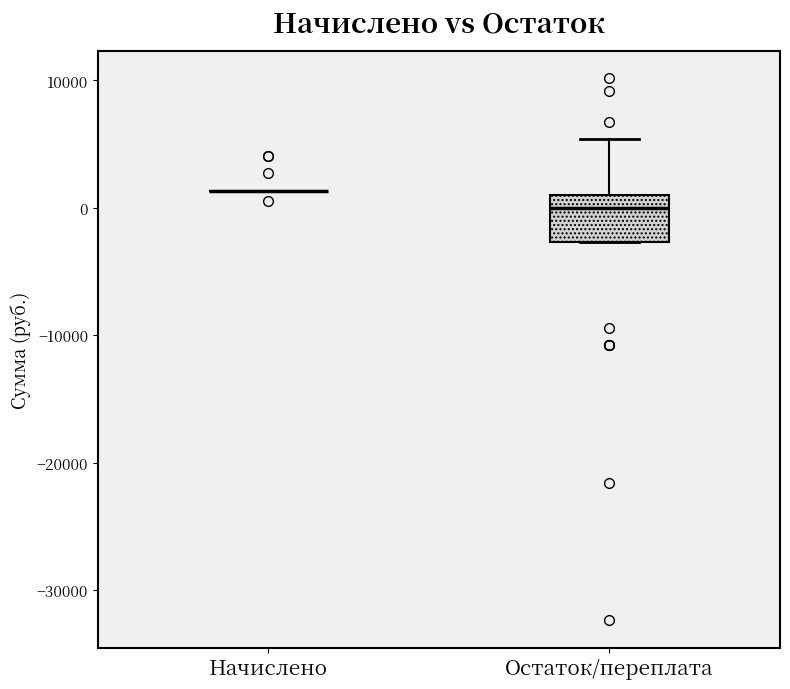

Which box is the tallest, from its lower edge to its upper edge?

Остаток/переплата